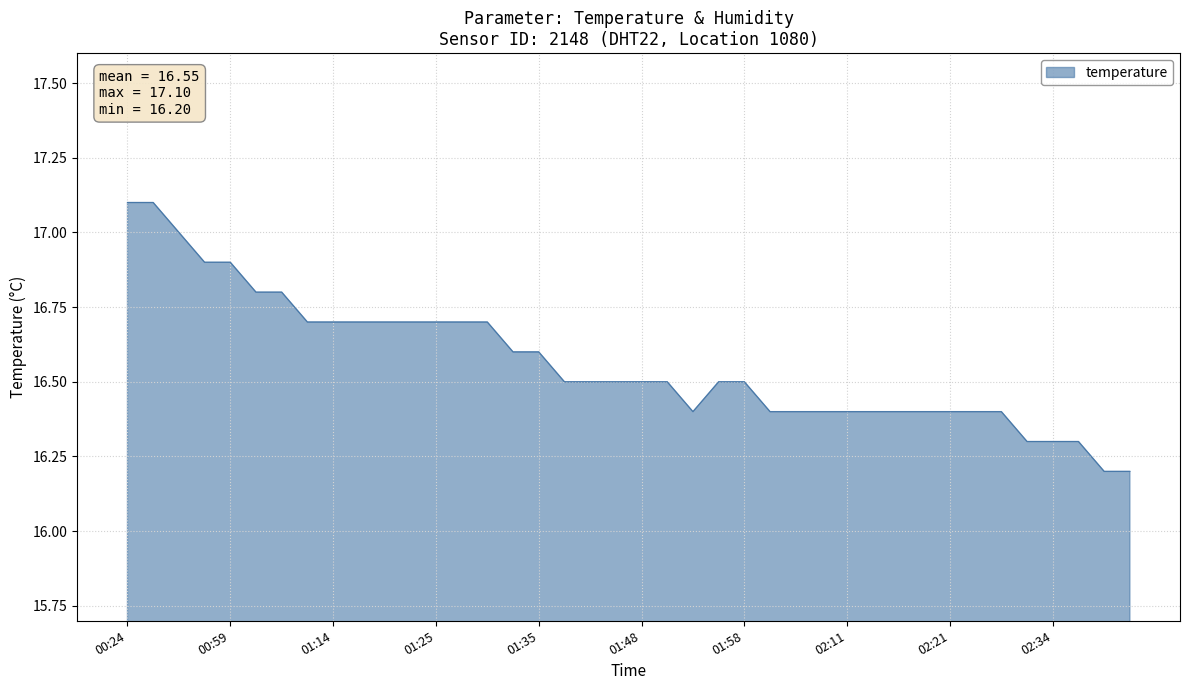

Reading left to right, transcribe all the data shown in this chart.

17.1	17.1	17.0	16.9	16.9	16.8	16.8	16.7	16.7	16.7	16.7	16.7	16.7	16.7	16.7	16.6	16.6	16.5	16.5	16.5	16.5	16.5	16.4	16.5	16.5	16.4	16.4	16.4	16.4	16.4	16.4	16.4	16.4	16.4	16.4	16.3	16.3	16.3	16.2	16.2